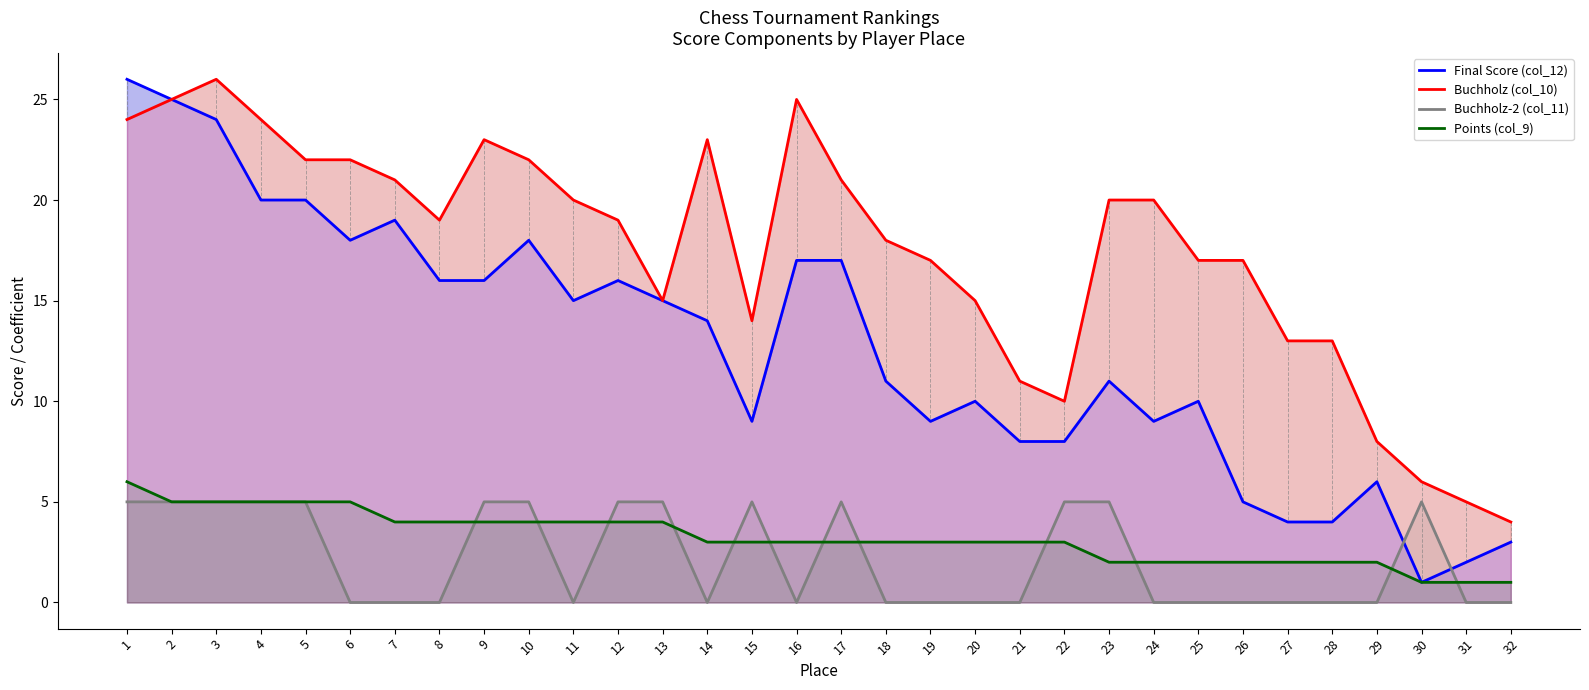

Count the Buchholz-2 (col_11) values in the range 0 to 5.

32